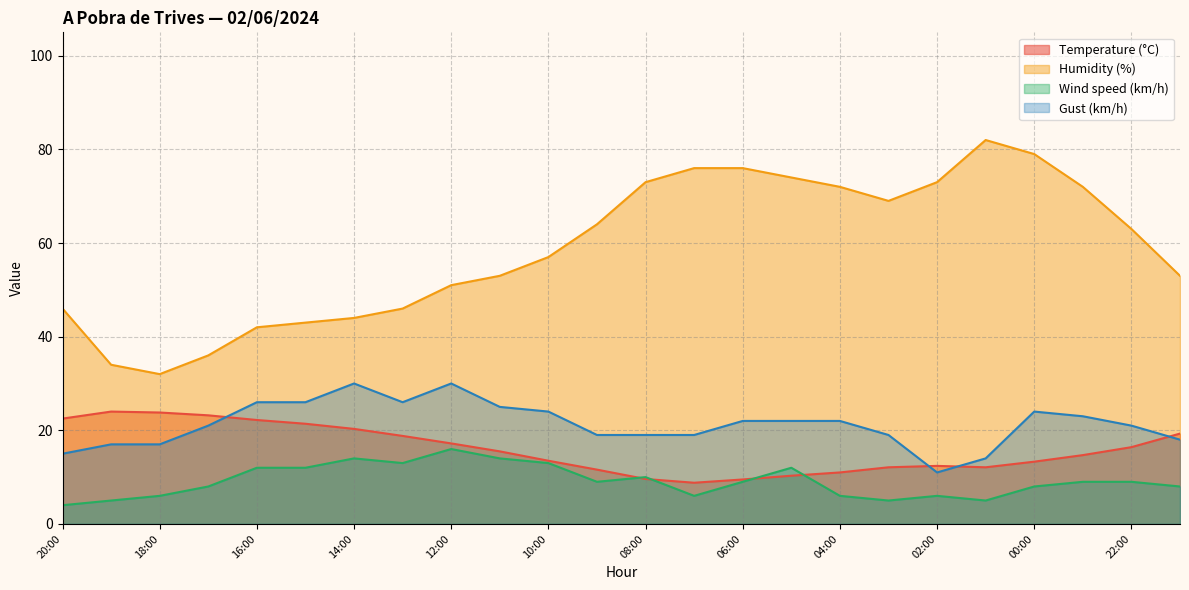

Is the value of Gust (km/h) at 15:00 greater than the value of Wind speed (km/h) at 18:00?

Yes